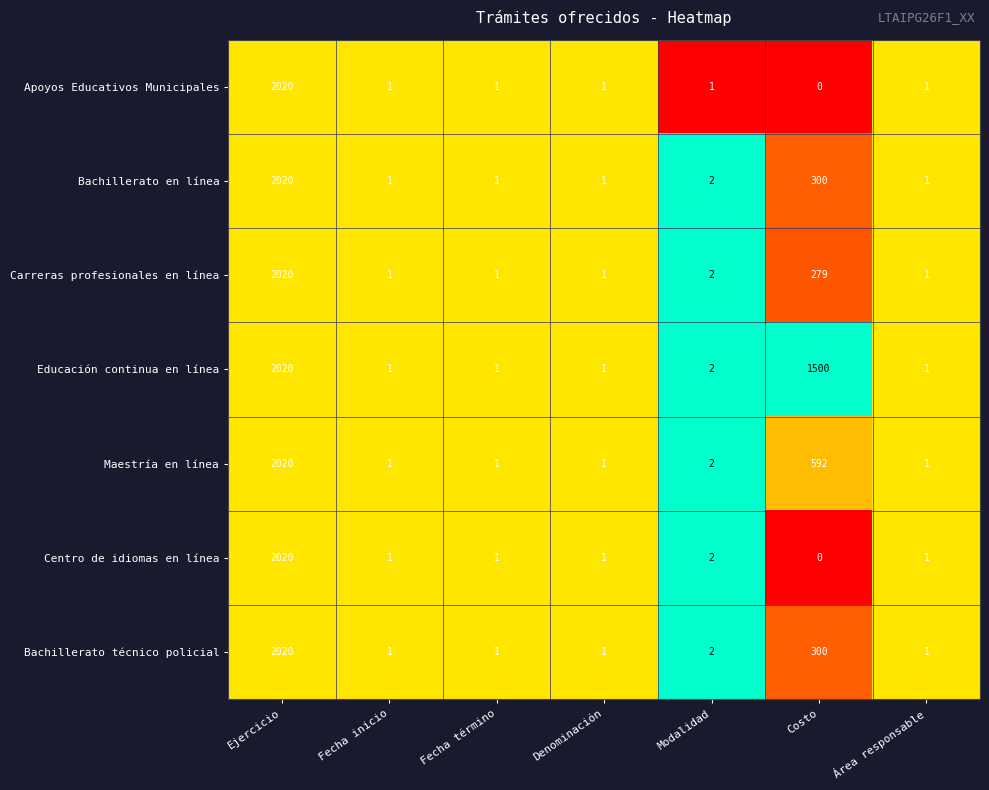

What value does the Carreras profesionales en línea series have at Costo, to the nearest 50?

300